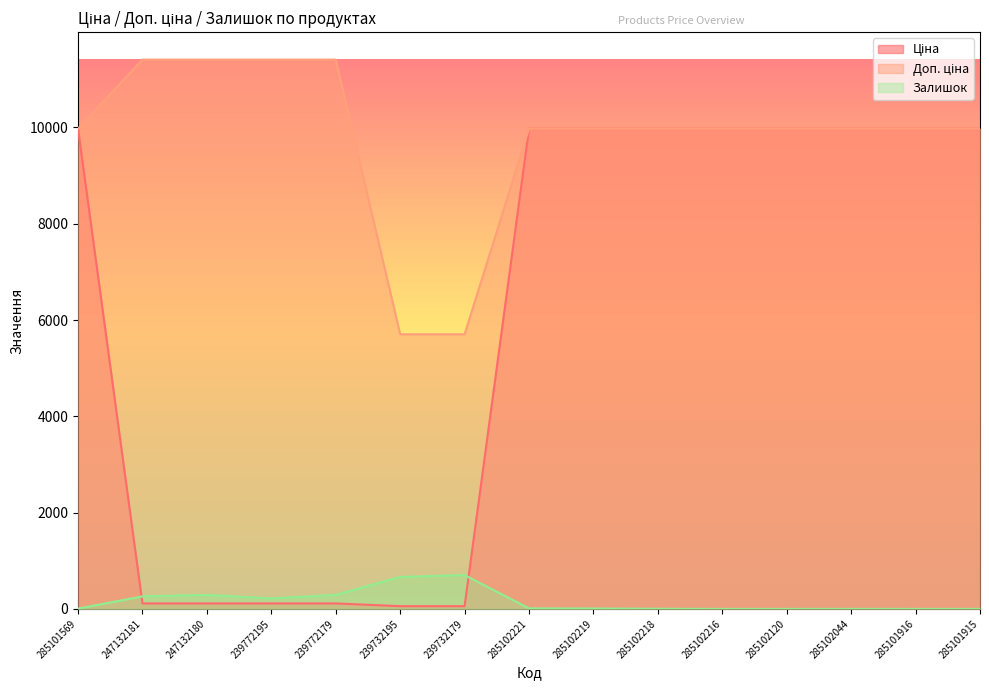

True or false: Ціна and Доп. ціна intersect in this chart.

False